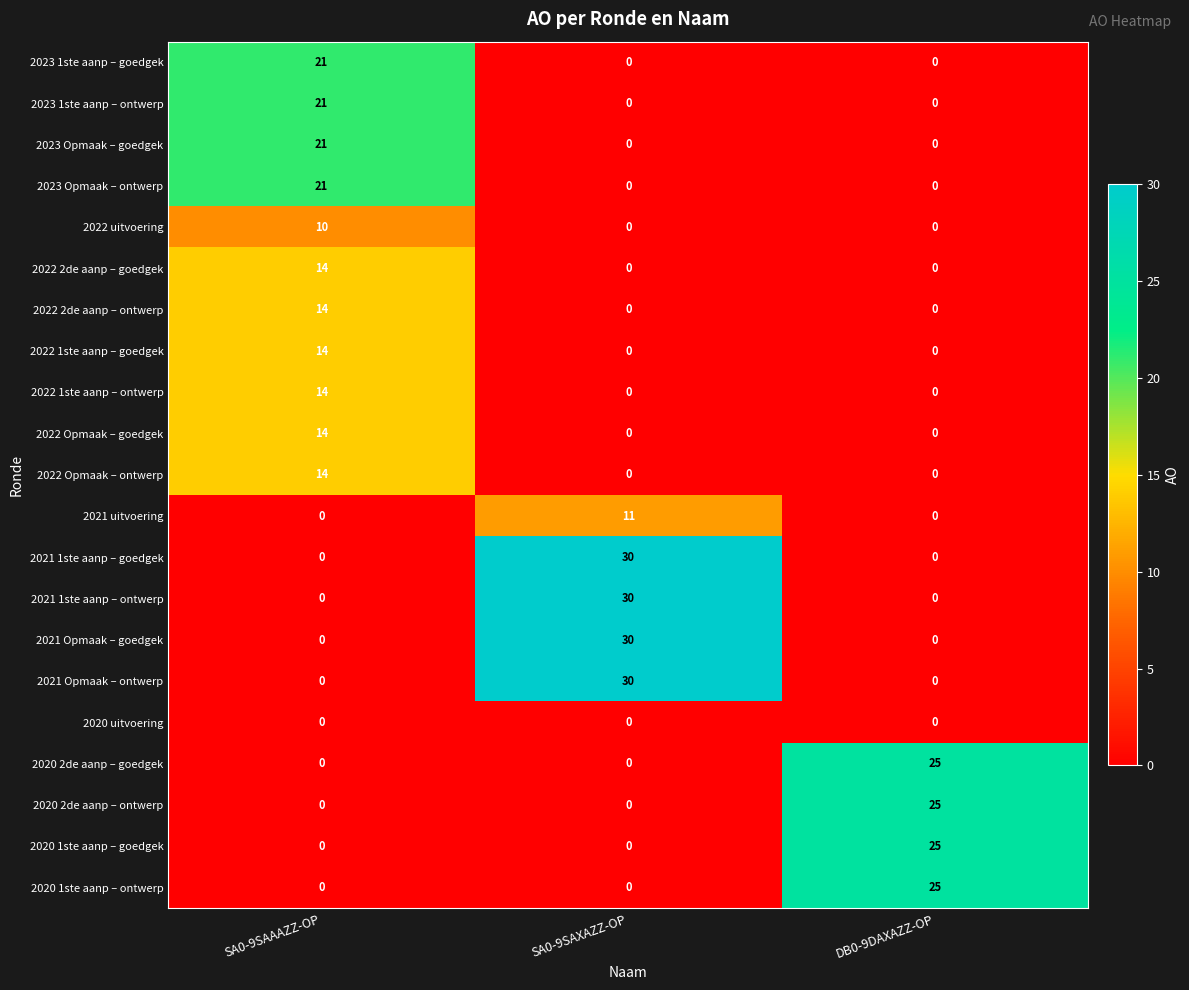

The value of 2023 1ste aanp – ontwerp at DB0-9DAXAZZ-OP is 11. True or false?

False